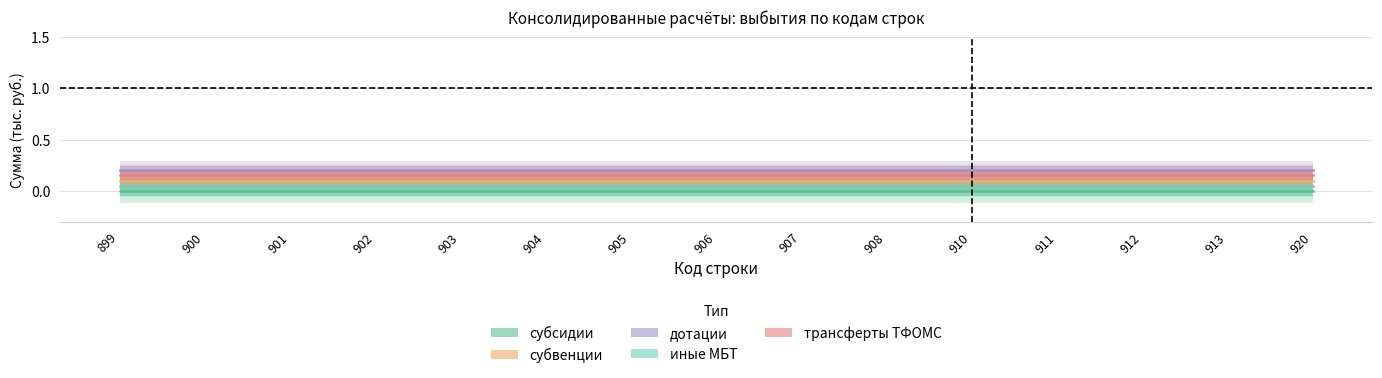

Does the chart have visible grid lines?

Yes